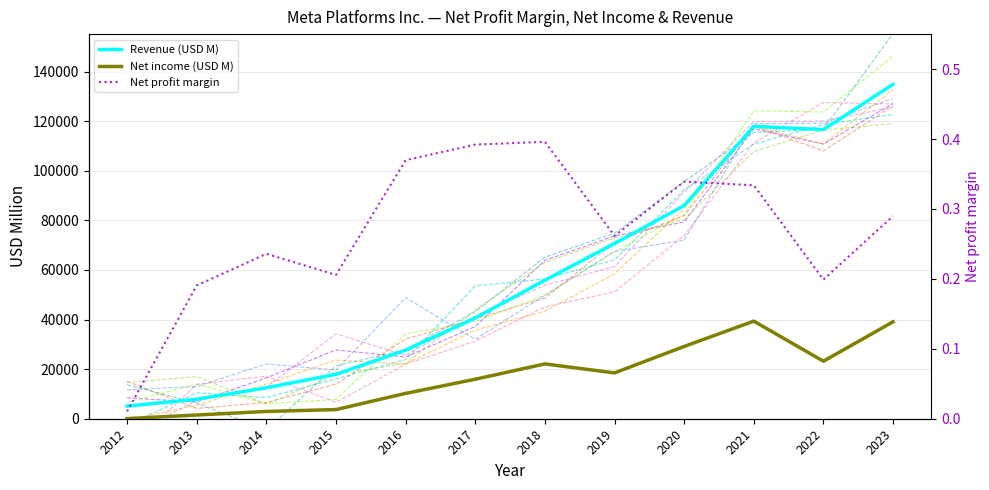

Reading left to right, transcribe all the data shown in this chart.

Revenue (USD M): 2012=5089.0	2013=7872.0	2014=12466.0	2015=17928.0	2016=27638.0	2017=40653.0	2018=55838.0	2019=70697.0	2020=85965.0	2021=117929.0	2022=116609.0	2023=134902.0
Net income (USD M): 2012=53.0	2013=1500.0	2014=2940.0	2015=3688.0	2016=10217.0	2017=15934.0	2018=22112.0	2019=18485.0	2020=29146.0	2021=39370.0	2022=23200.0	2023=39098.0
Net profit margin: 2012=0.0	2013=0.2	2014=0.2	2015=0.2	2016=0.4	2017=0.4	2018=0.4	2019=0.3	2020=0.3	2021=0.3	2022=0.2	2023=0.3